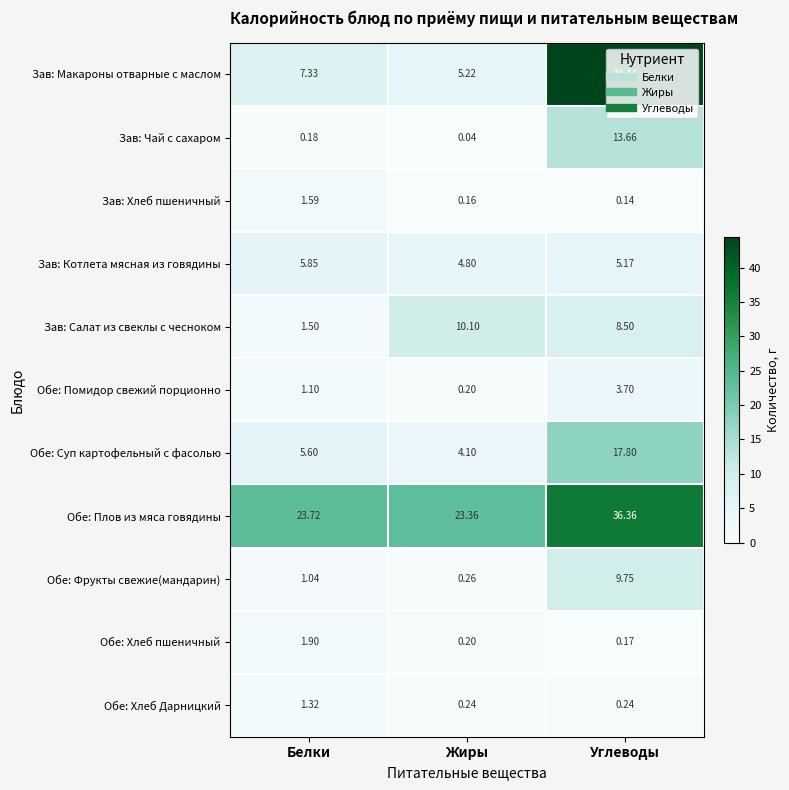

Which series changed the most between Белки and Жиры?

Зав: Салат из свеклы с чесноком